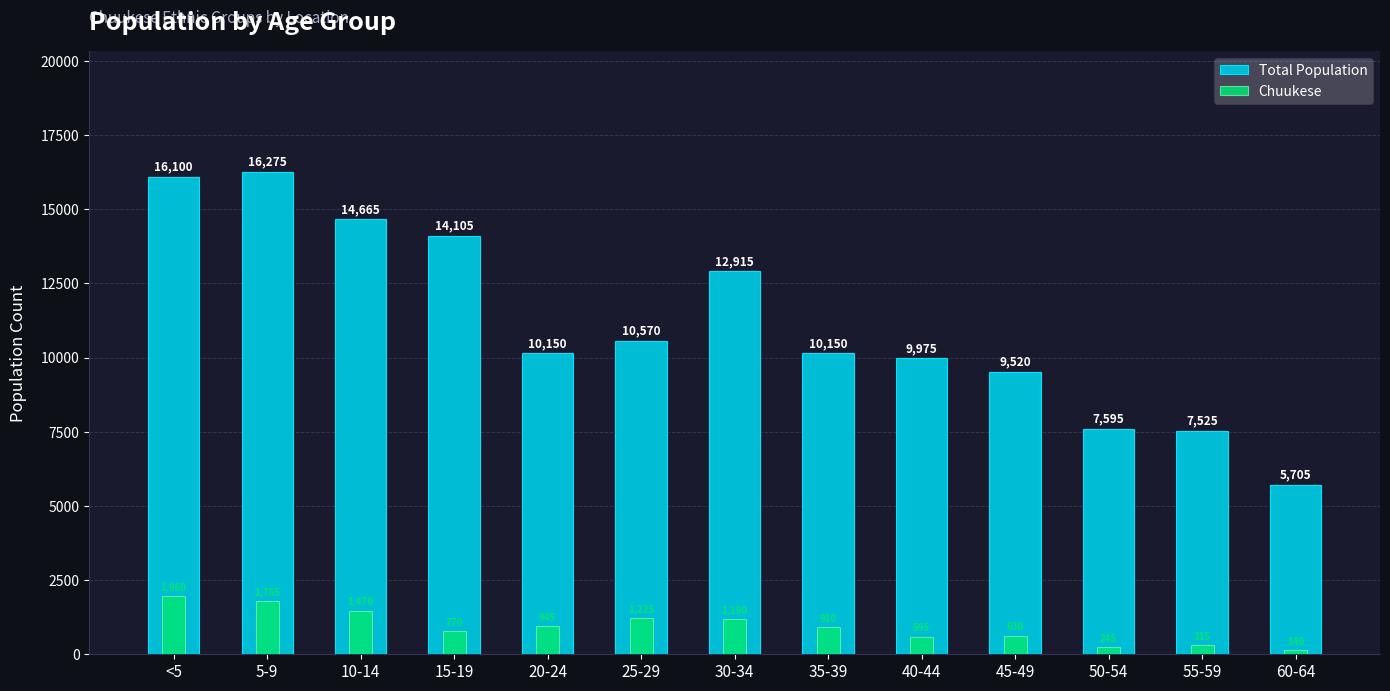

What is the highest value of the Chuukese series?

1960